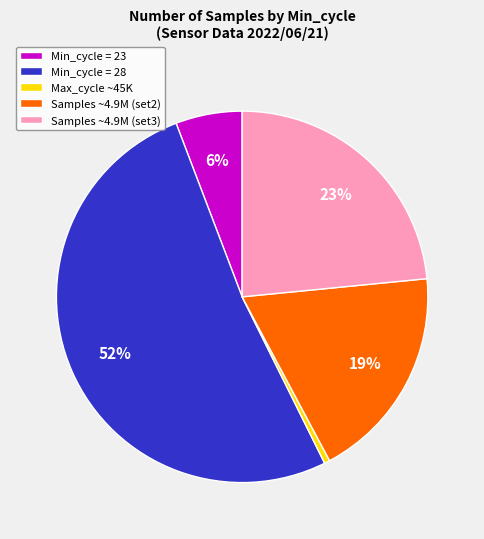

What is the majority slice?

Min_cycle = 28